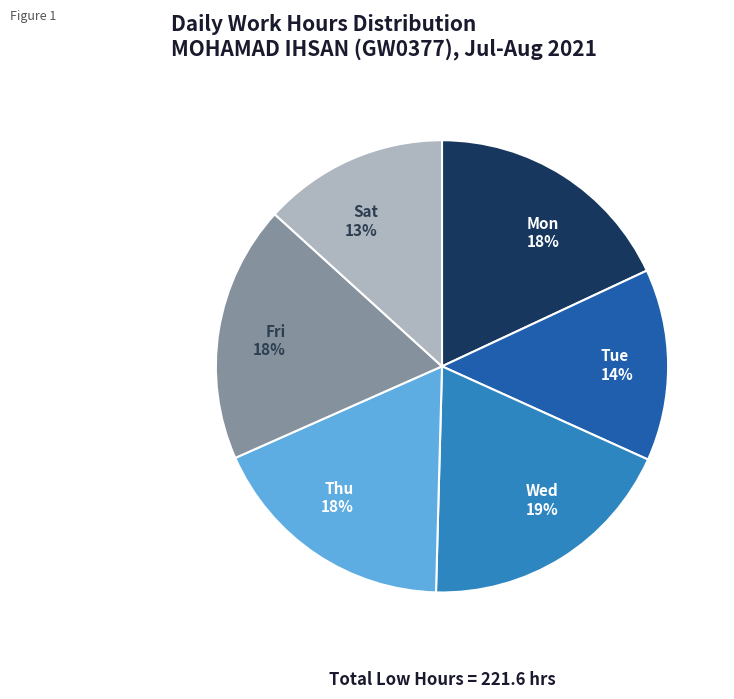

To the nearest percent, what is the average slice percentage?

17%